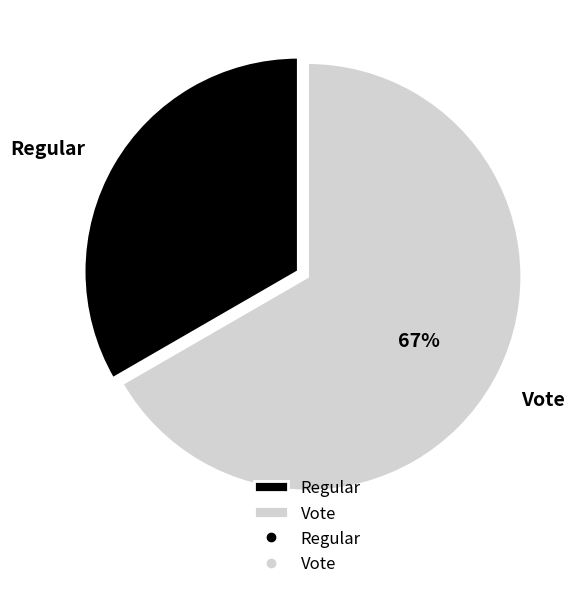

To the nearest percent, what is the combined percentage of Regular and Vote?

100%